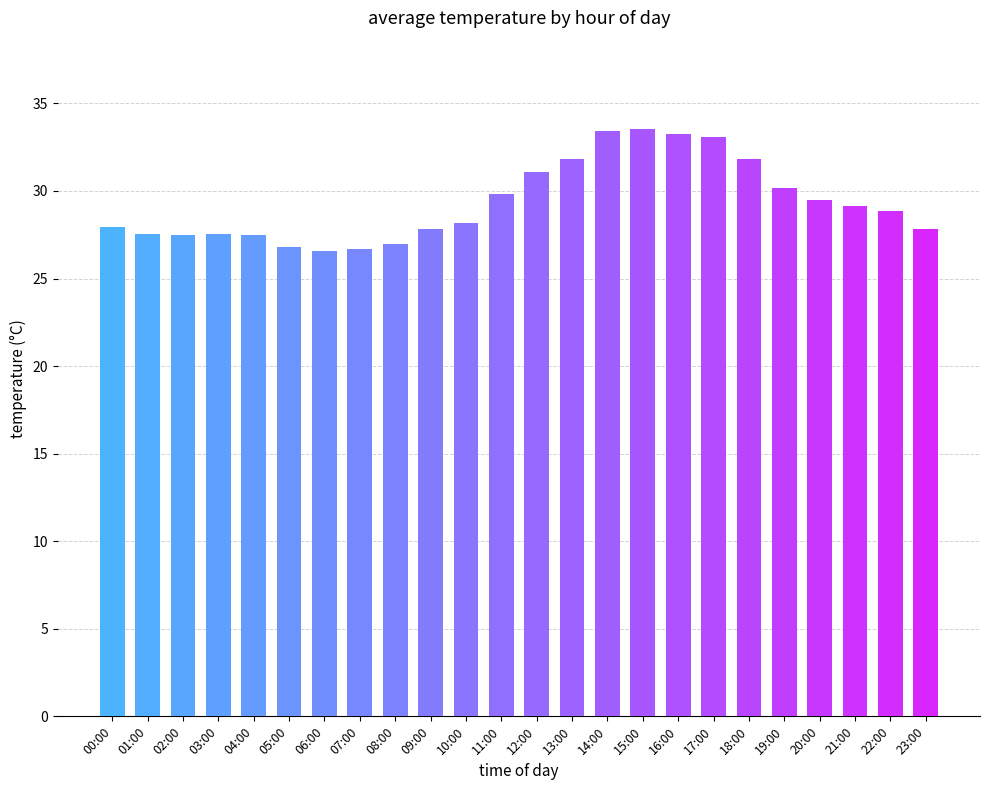

What is the smallest value displayed?

26.6